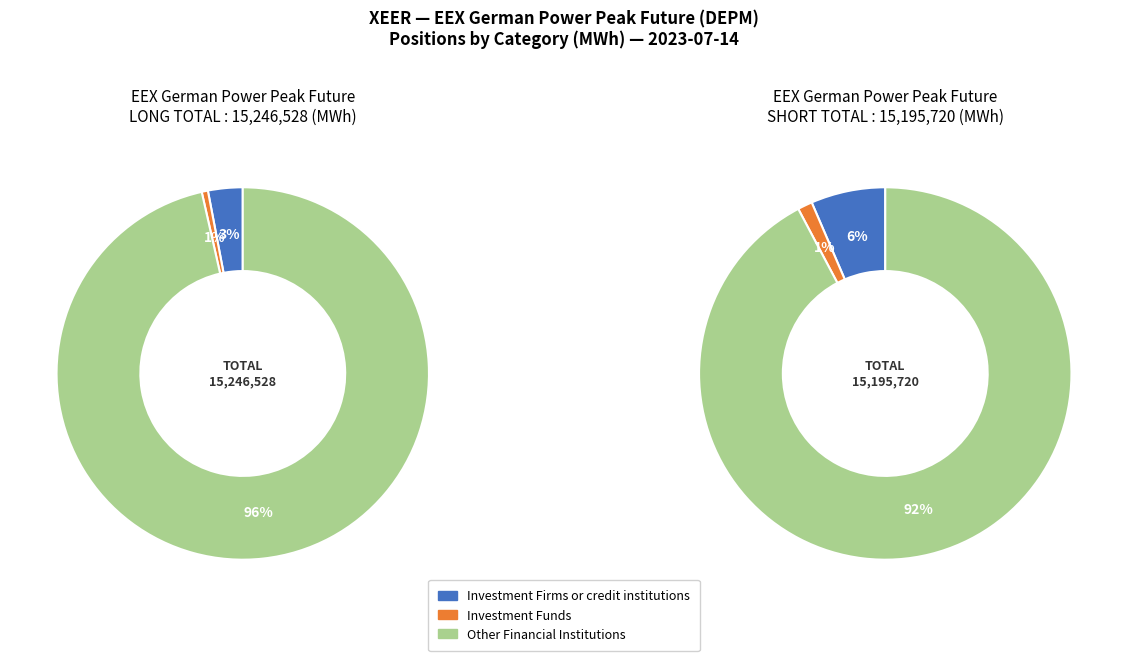

Which category has the biggest portion of the pie?

Other Financial Institutions